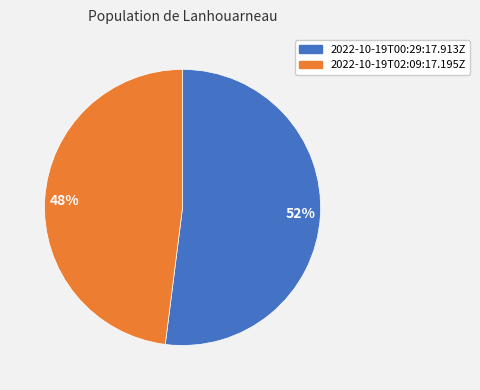

What is the ratio of the value at 48% to the value at 52%?

0.9